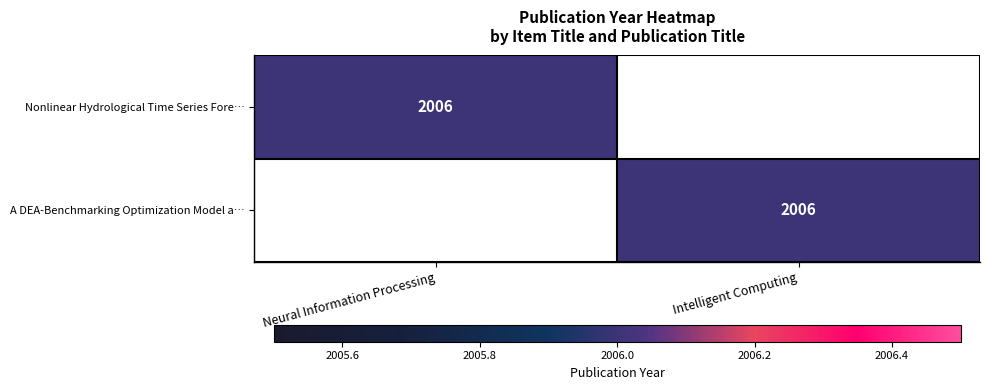

Is it true that A DEA-Benchmarking Optimization Model a… equals 3459 at Intelligent Computing?

False